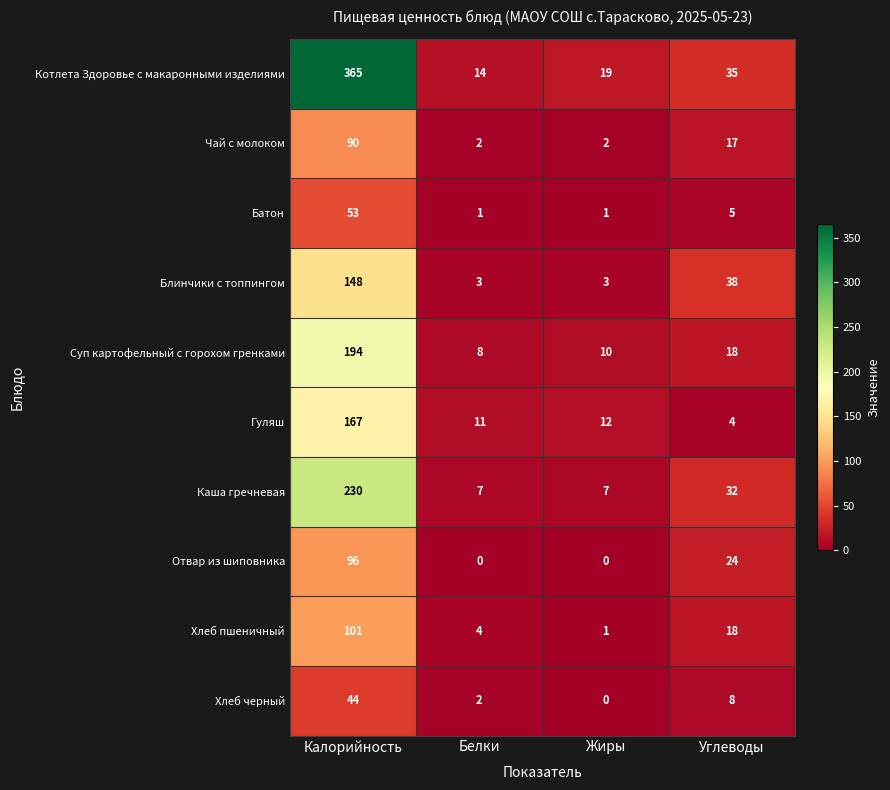

What value does the Гуляш series have at Калорийность, to the nearest 10?

170